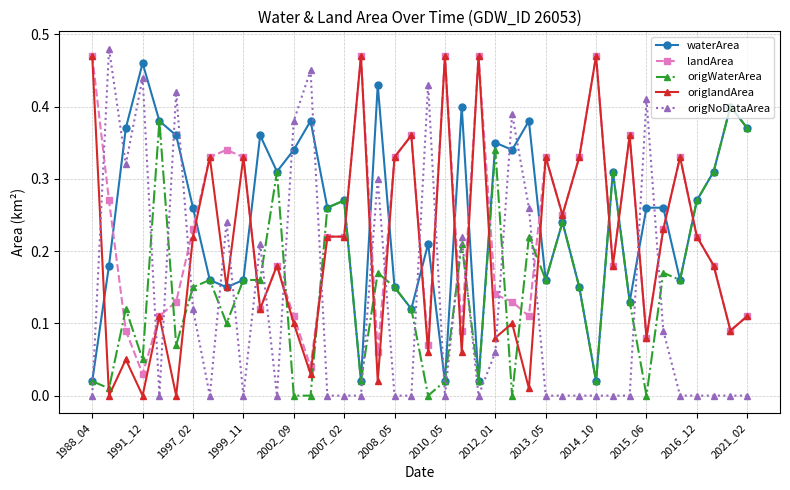

True or false: origlandArea and waterArea intersect in this chart.

True